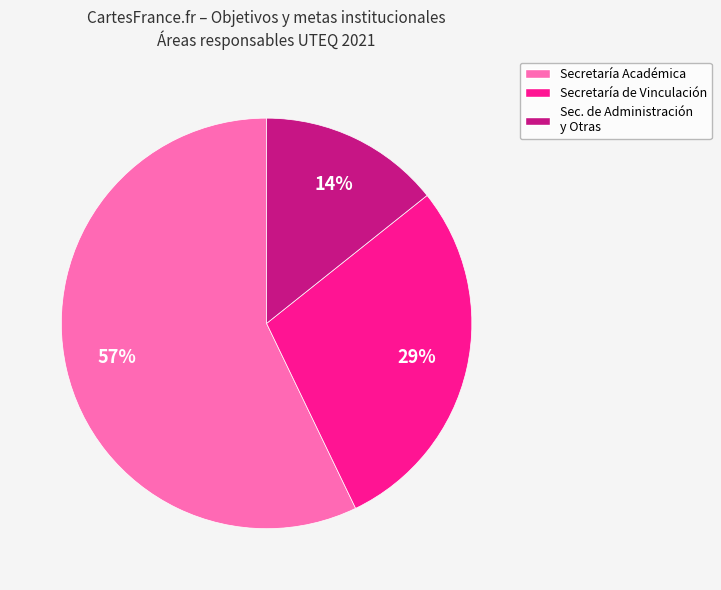

Does any single category account for the majority?

Yes